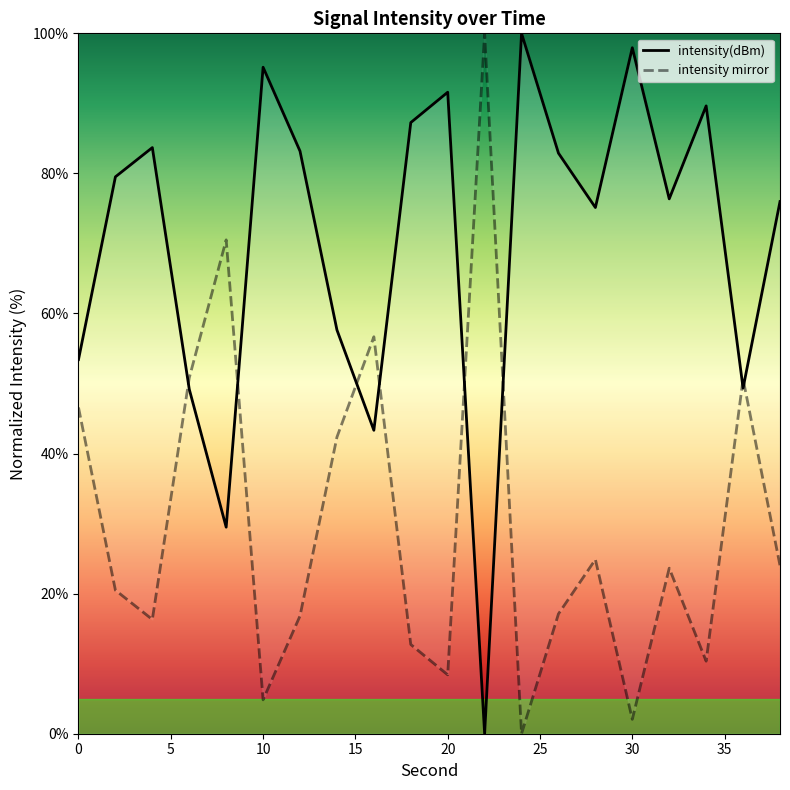

What is the difference between the highest and lowest values at 30?

95.9